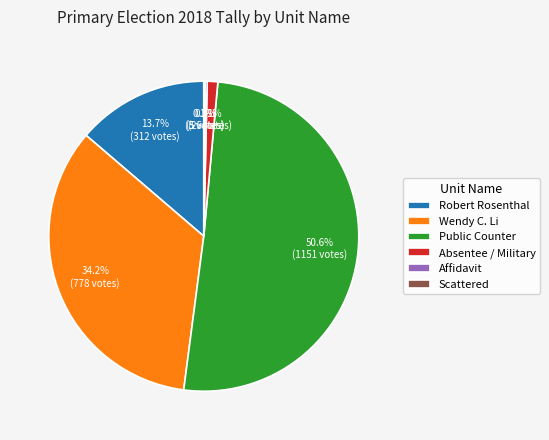

Is Robert Rosenthal the majority of the pie?

No